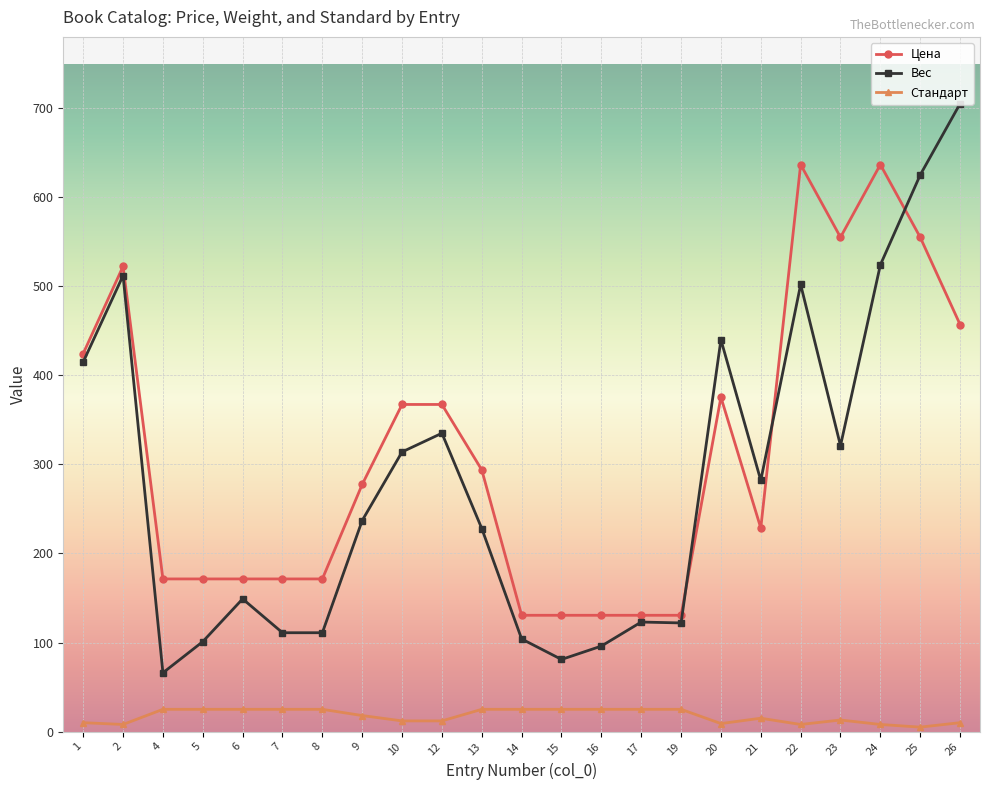

At 21, list the series in order from smallest to largest.

Стандарт, Цена, Вес